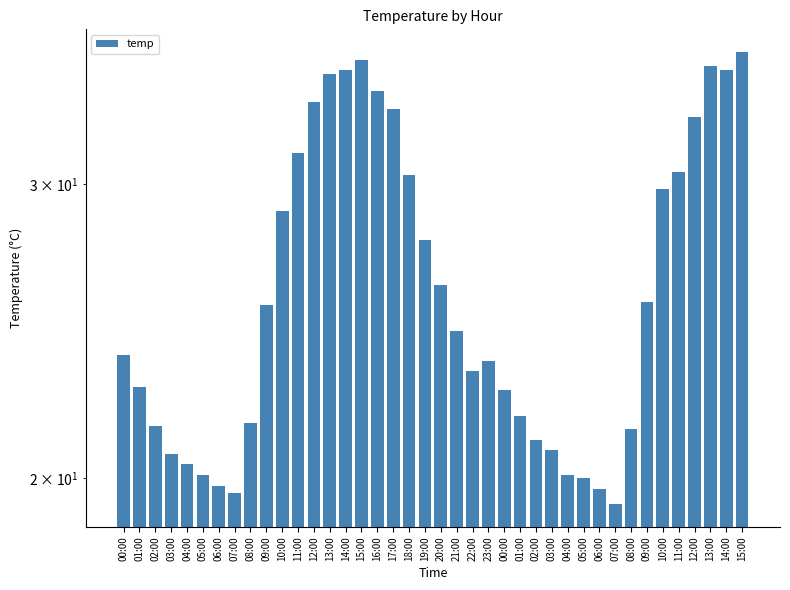

Which has a higher value, 14:00 or 06:00?

14:00